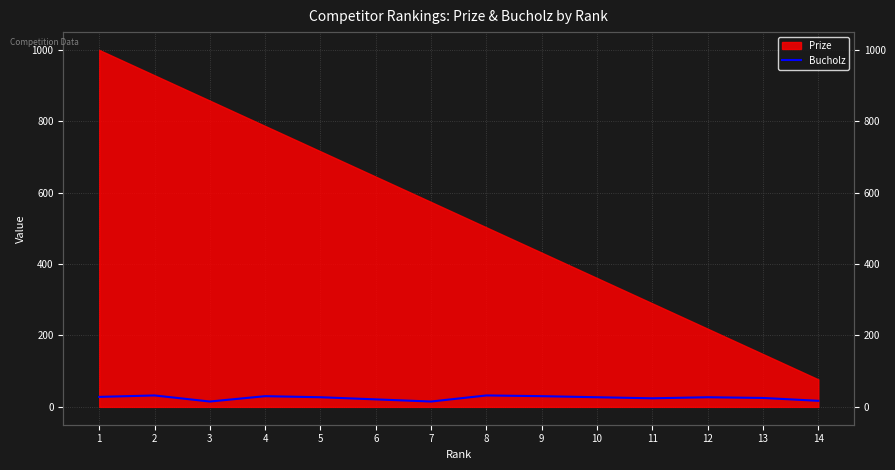

What is the minimum value shown in the chart?

15